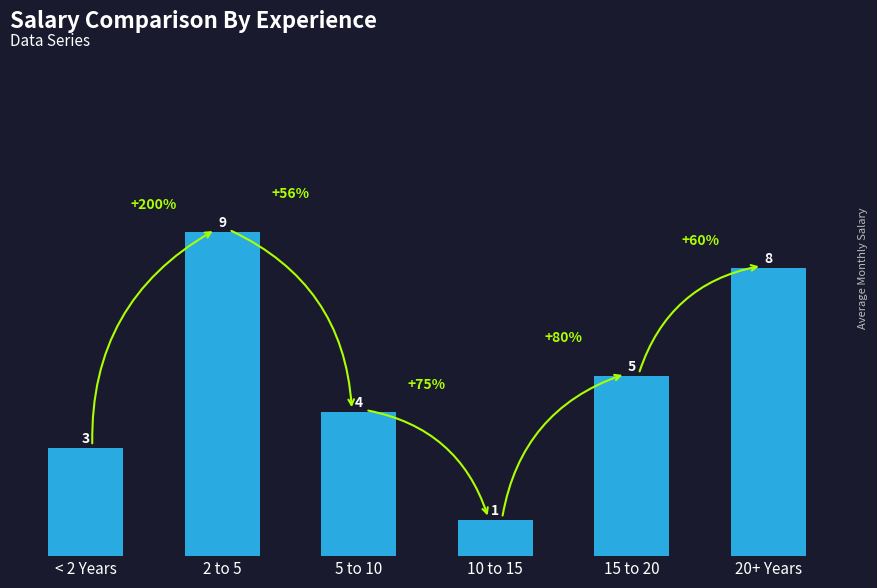

What is the difference between the values at 5 to 10 and 2 to 5?

5